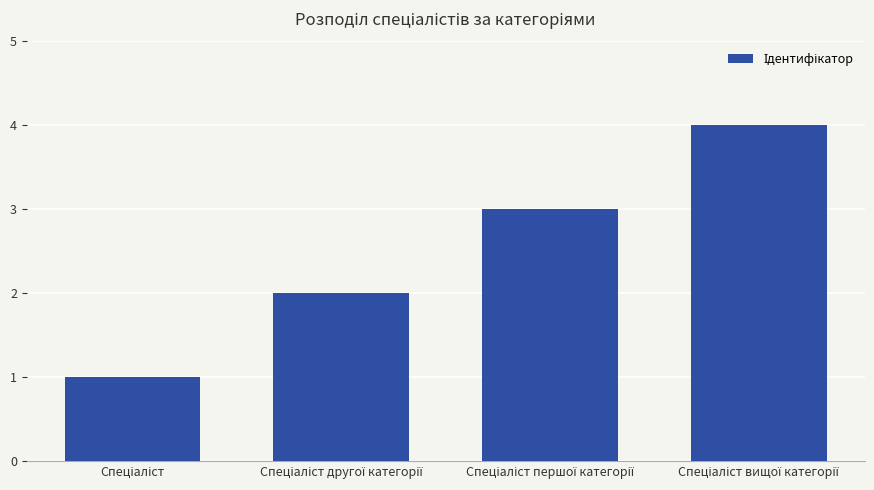

What is the difference between the second highest and second lowest values?

1